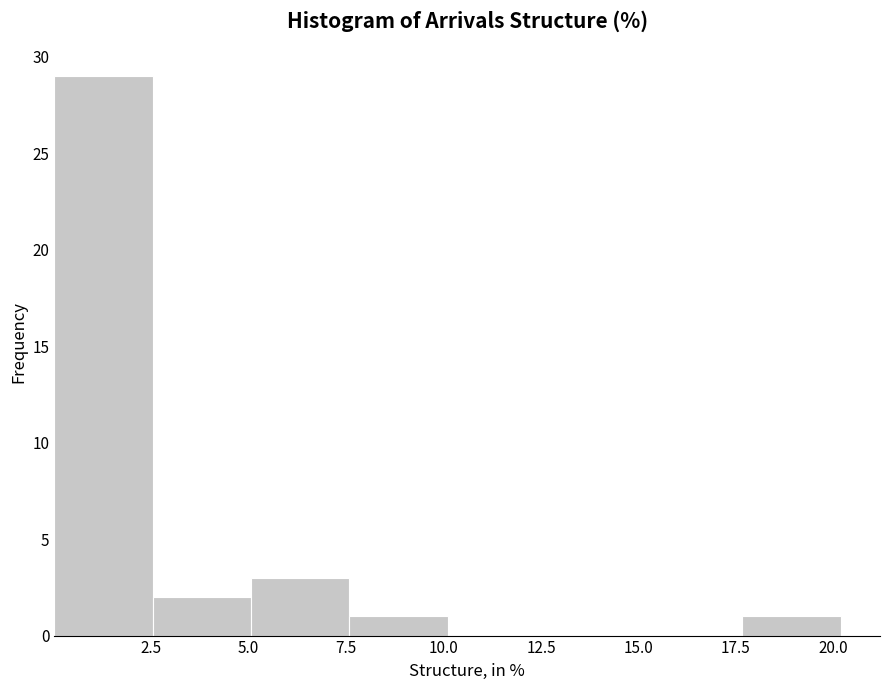

What is the height of the bar covering 5.0 to 7.5 on the x-axis? Neither the bar edges nor the heights are printed on the chart, so give them approximately, as read against the axes.

3